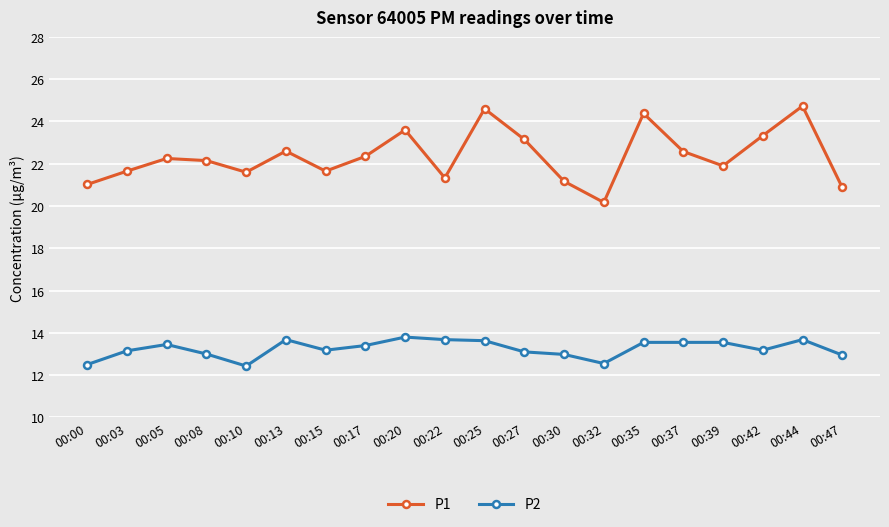

Which series has the widest spread of values?

P1